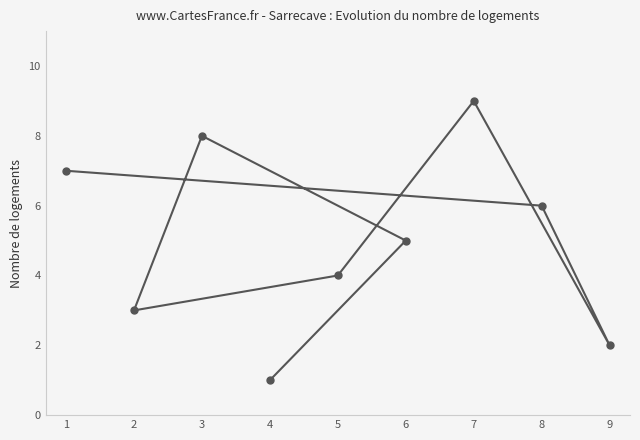

What is the difference between the values at 4 and 9?

1